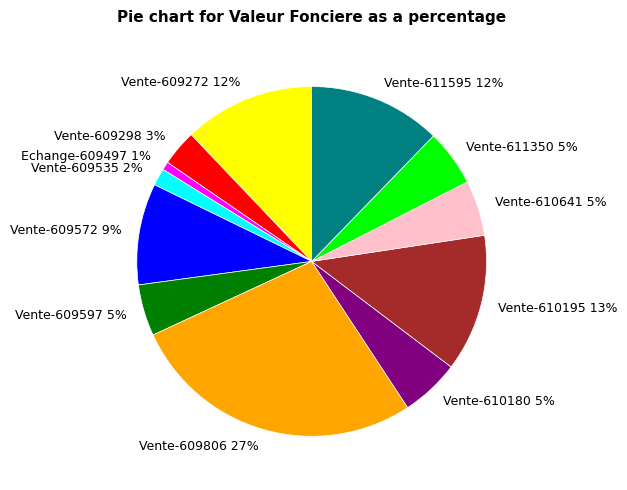

To the nearest percent, what is the combined percentage of Vente-611595 and Vente-611350?

17%